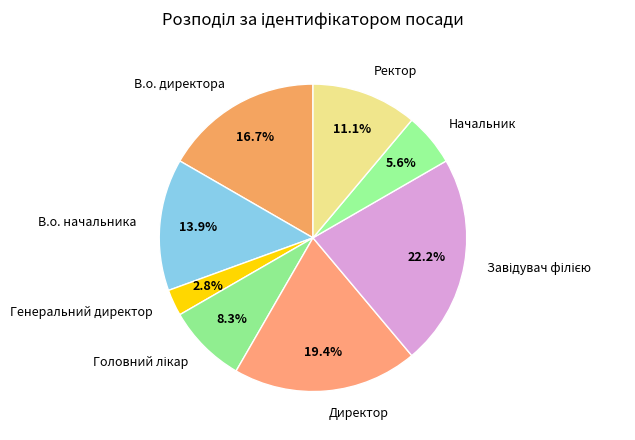

What percentage is NOT represented by В.о. директора?

83.3%